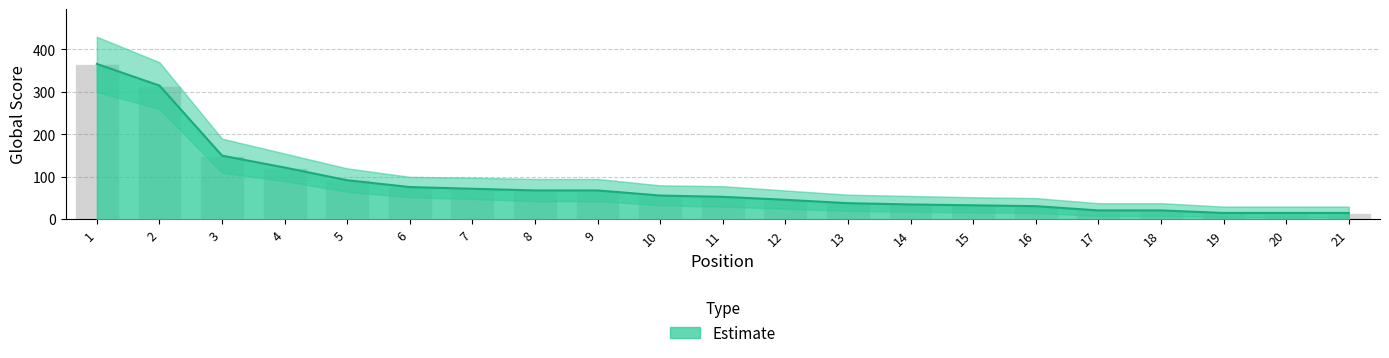

Is the value of Global Score at 21 greater than the value of Global Score Upper at 3?

No